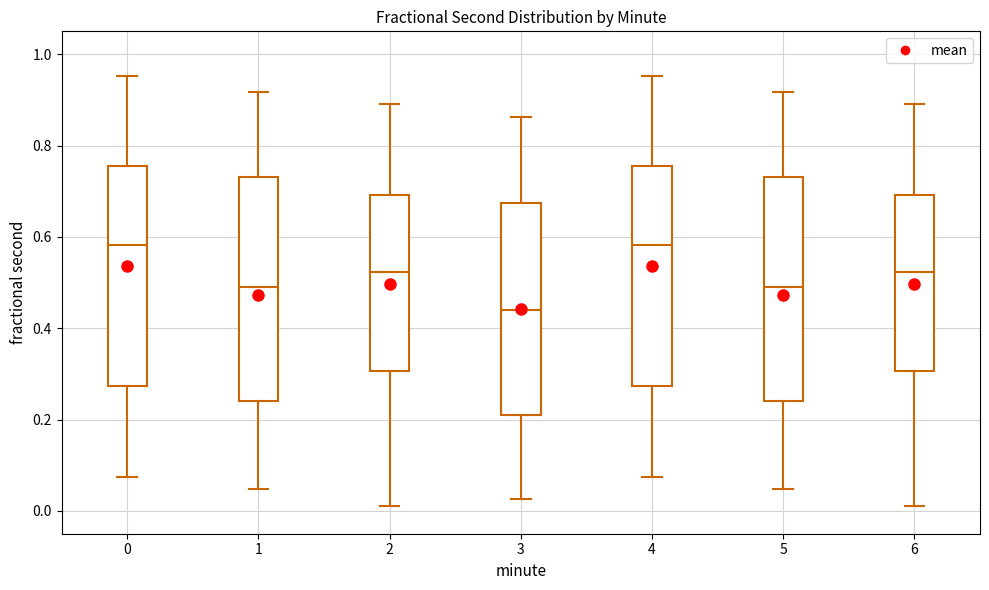

Reading left to right, transcribe this box plot: for each box, give where its median line is, the range the box spans, and where its two whiskers end, as read against the y-axis. The values are not printed on the chart, so give them approximately, as read against the axis.

0: median 0.58, box 0.28 to 0.76, whiskers 0.08 to 0.96
1: median 0.50, box 0.24 to 0.74, whiskers 0.04 to 0.92
2: median 0.52, box 0.30 to 0.70, whiskers 0.02 to 0.90
3: median 0.44, box 0.22 to 0.68, whiskers 0.02 to 0.86
4: median 0.58, box 0.28 to 0.76, whiskers 0.08 to 0.96
5: median 0.50, box 0.24 to 0.74, whiskers 0.04 to 0.92
6: median 0.52, box 0.30 to 0.70, whiskers 0.02 to 0.90